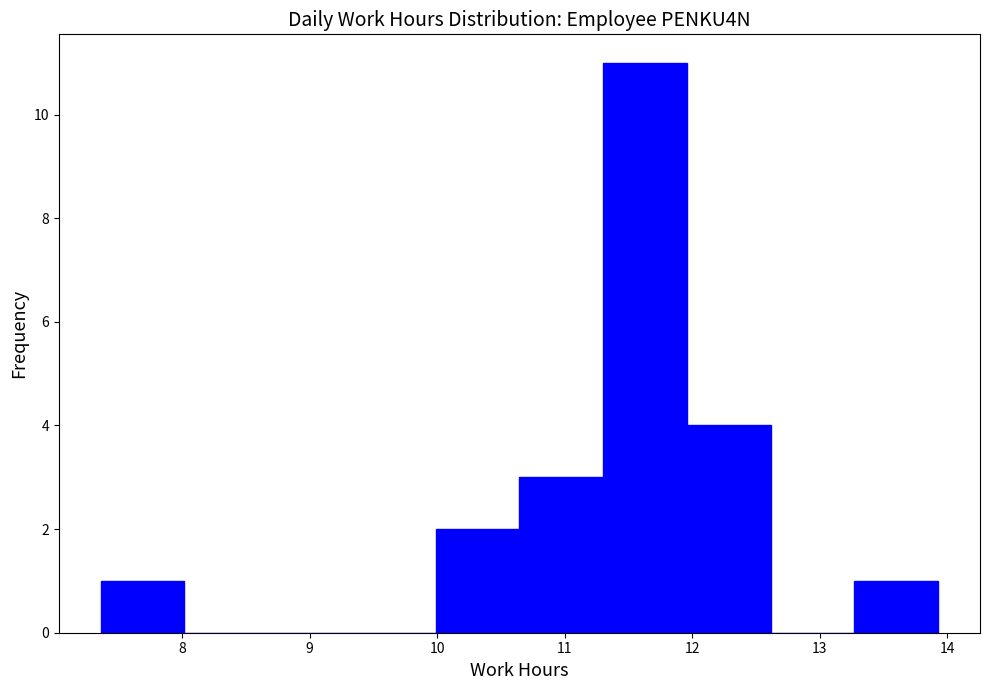

Reading left to right, transcribe this chart: for each bar, give the range it covers on the x-axis and its height. Neither the bar edges nor the heights are printed on the chart, so give them approximately, as read against the axes.

7.4 to 8.0: 1
8.0 to 8.7: 0
8.7 to 9.3: 0
9.3 to 10.0: 0
10.0 to 10.6: 2
10.6 to 11.3: 3
11.3 to 12.0: 11
12.0 to 12.6: 4
12.6 to 13.3: 0
13.3 to 13.9: 1